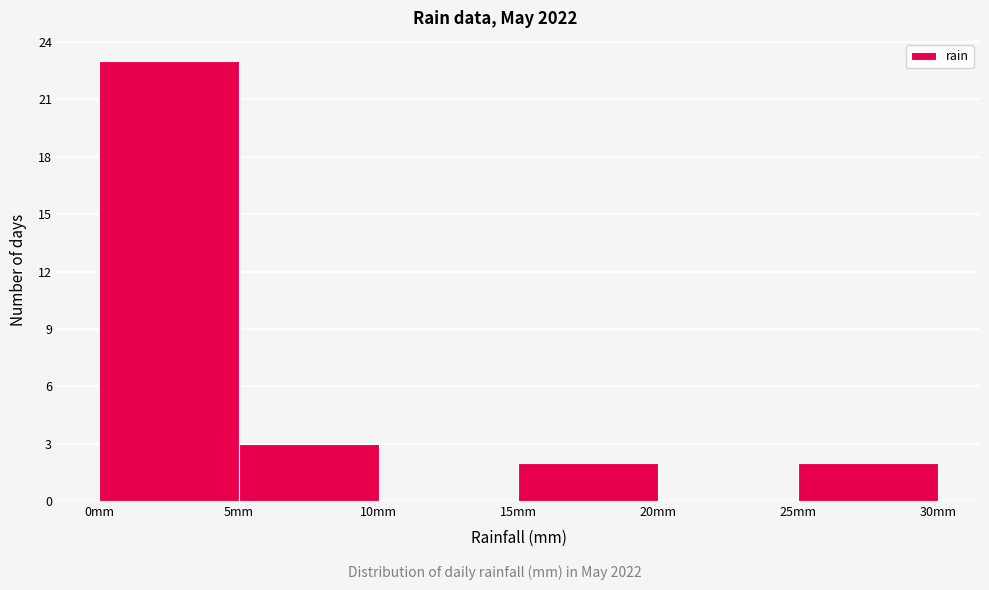

Reading left to right, transcribe this chart: for each bar, give the range it covers on the x-axis and its height. The values are not printed on the chart, so give them approximately, as read against the axis.

0 to 5: 23
5 to 10: 3
10 to 15: 0
15 to 20: 2
20 to 25: 0
25 to 30: 2